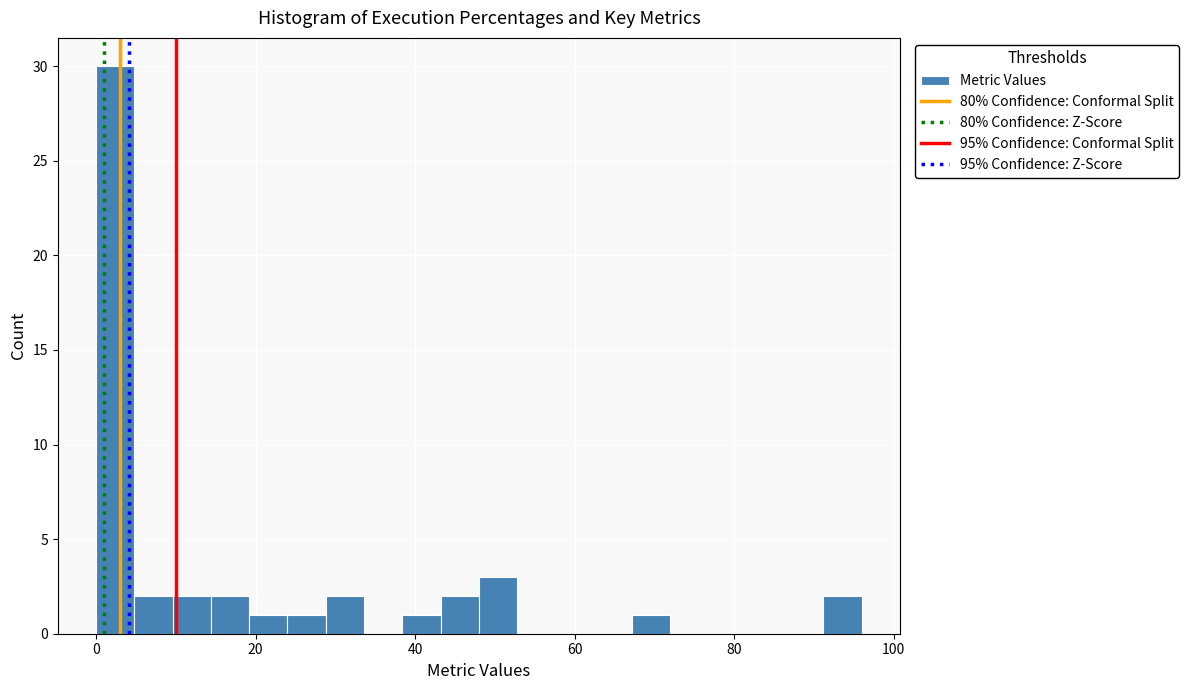

Read against the x-axis, roughly where is the centre of the tallest bar?

2